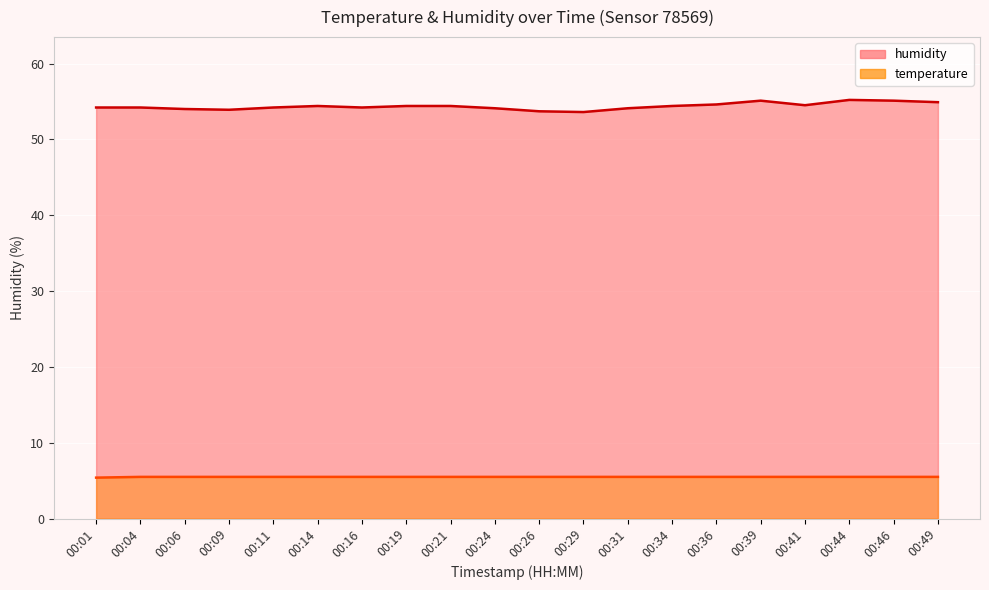

At how many categories does at least one series exceed 50?

20